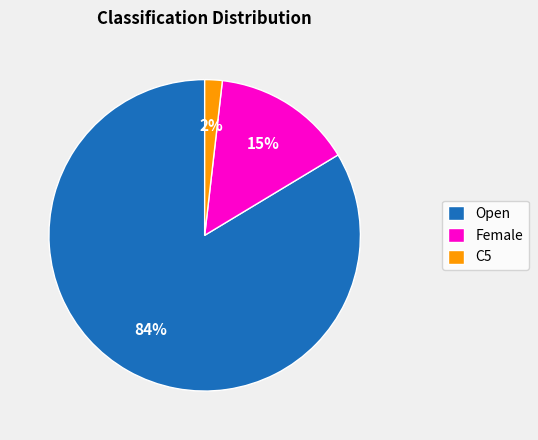

What percentage is the C5 slice, to the nearest percent?

2%